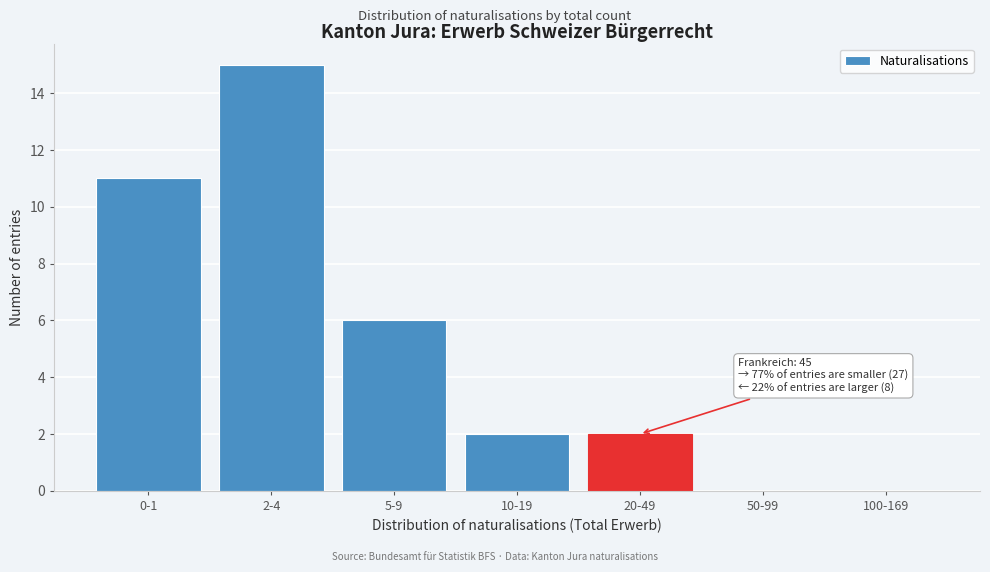

Reading left to right, what are all the values shown in this chart?

0-1=11	2-4=15	5-9=6	10-19=2	20-49=2	50-99=0	100-169=0